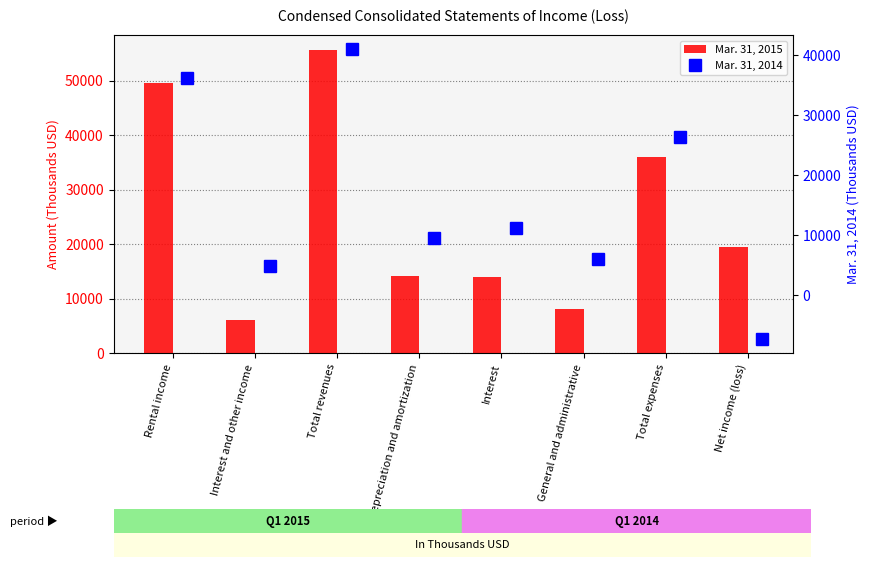

Is it true that Mar. 31, 2015 equals 82852 at Rental income?

False